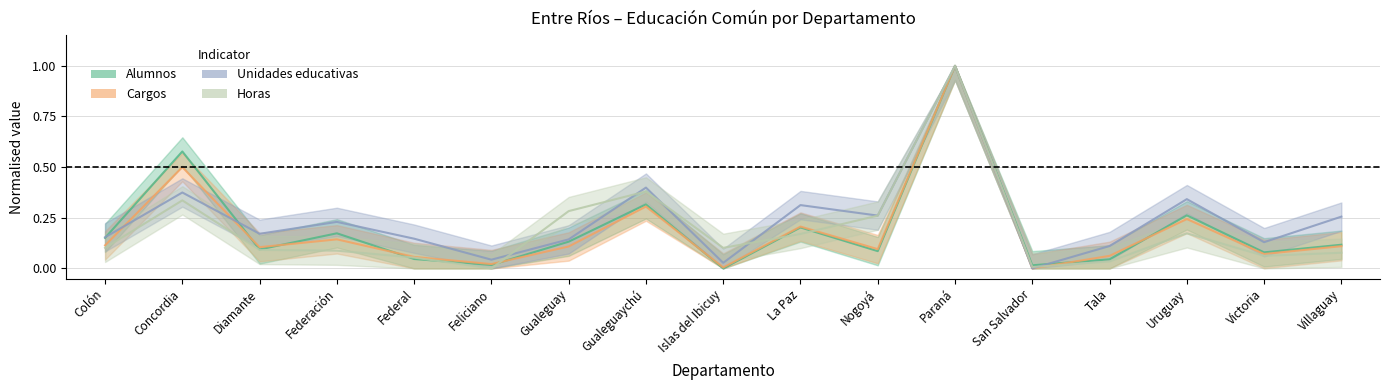

How many categories are shown in the chart?

17